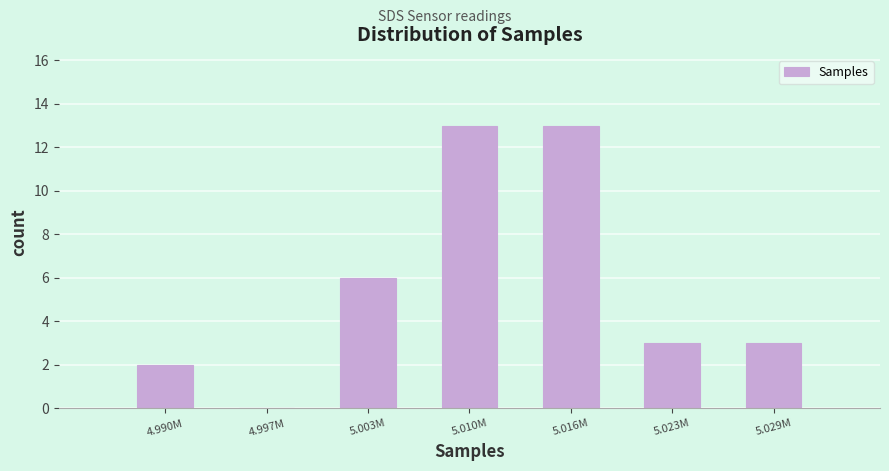

Reading left to right, list all the values displayed in this chart.

4.990M=2	4.997M=0	5.003M=6	5.010M=13	5.016M=13	5.023M=3	5.029M=3